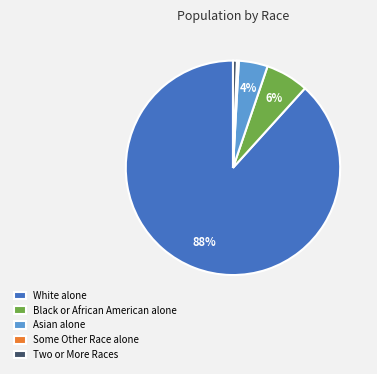

Which slice is the largest?

White alone